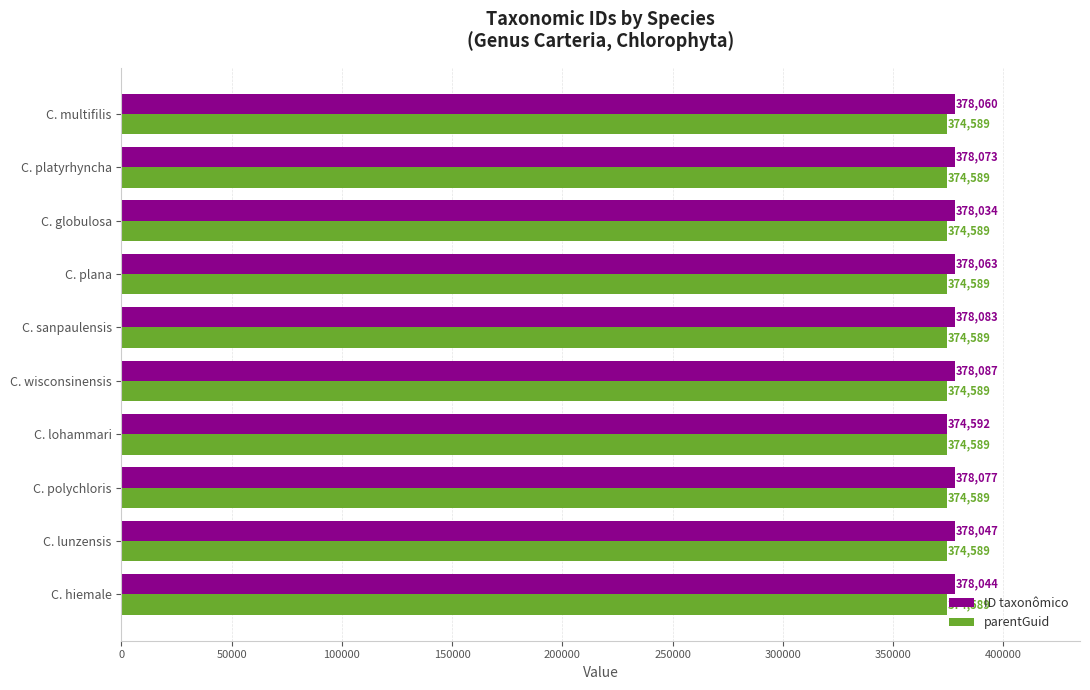

Which series has the largest total across all categories?

ID taxonômico